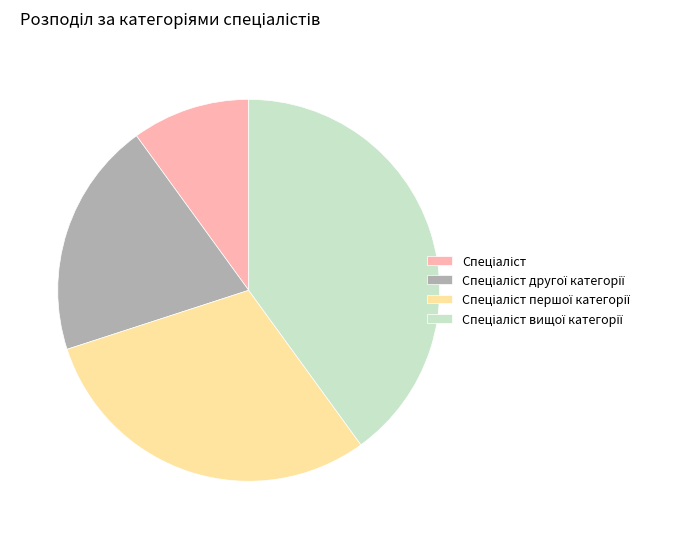

Is there any slice that represents more than half of the pie?

No